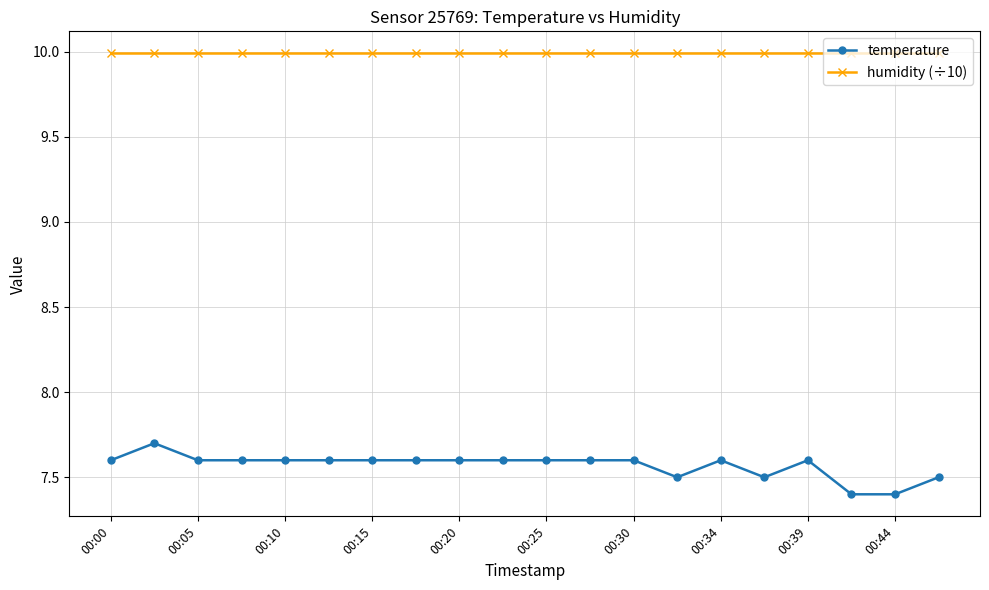

Rank the series by their maximum value, from highest to lowest.

humidity (÷10), temperature